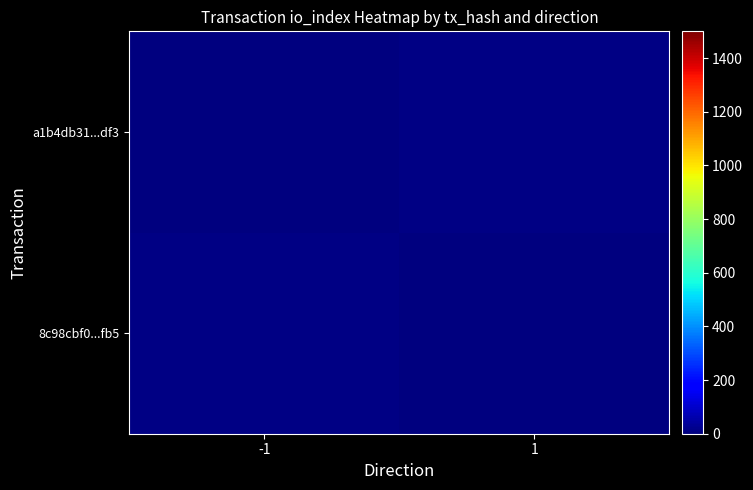

Which label corresponds to the largest value in the chart?

1